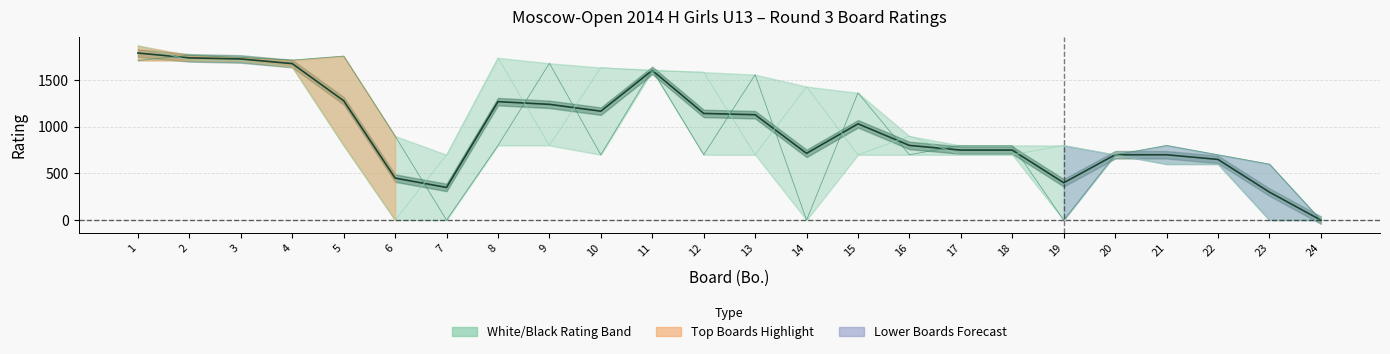

Is this an area chart (filled region under the line)?

No